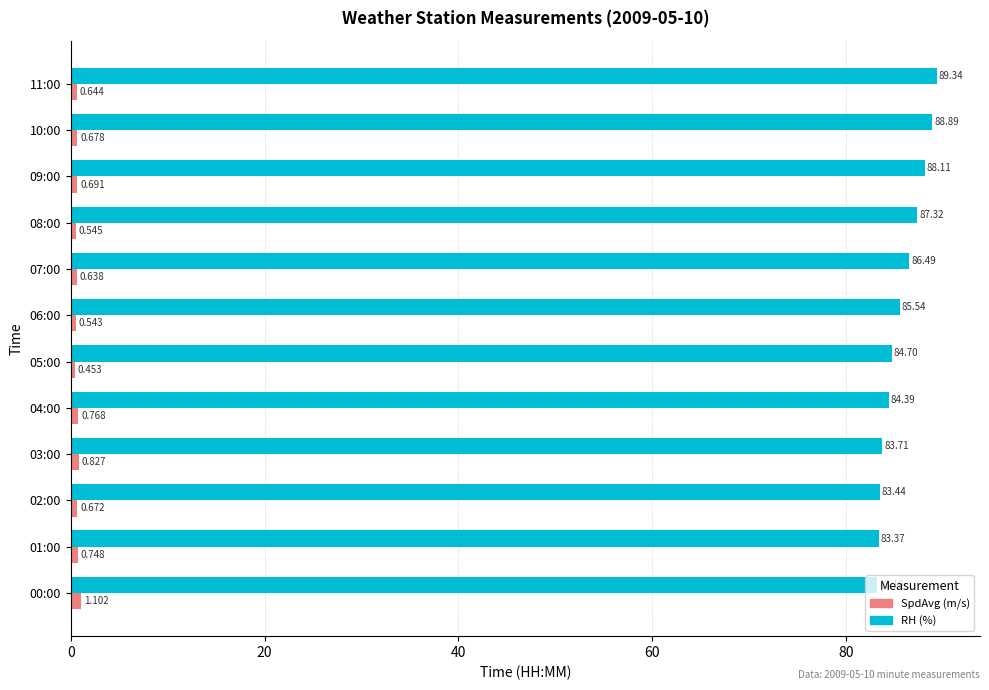

Which series has the largest range (max minus min)?

RH (%)